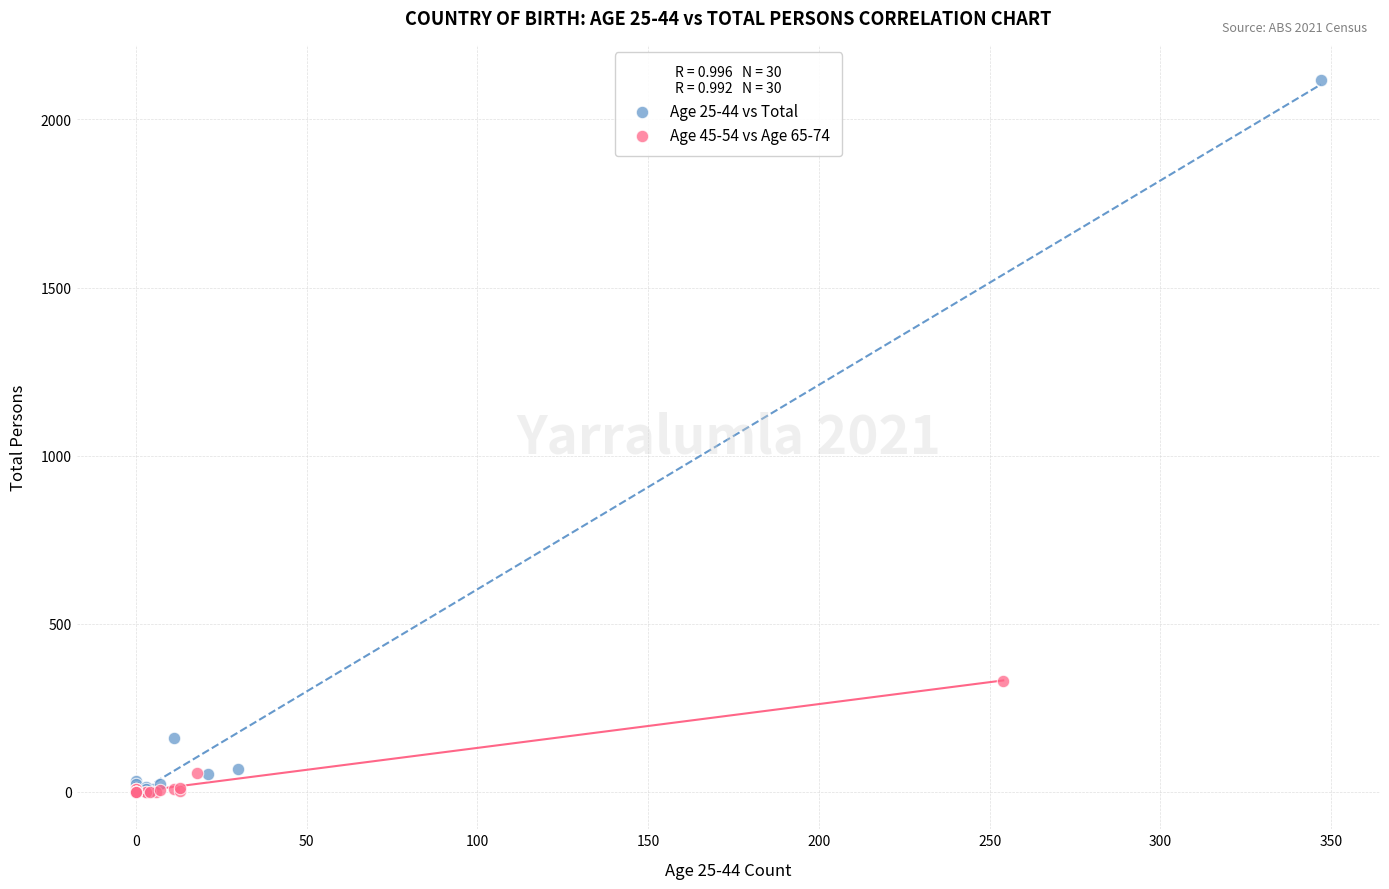

Which series has the widest spread of Y values?

Age 25-44 vs Total